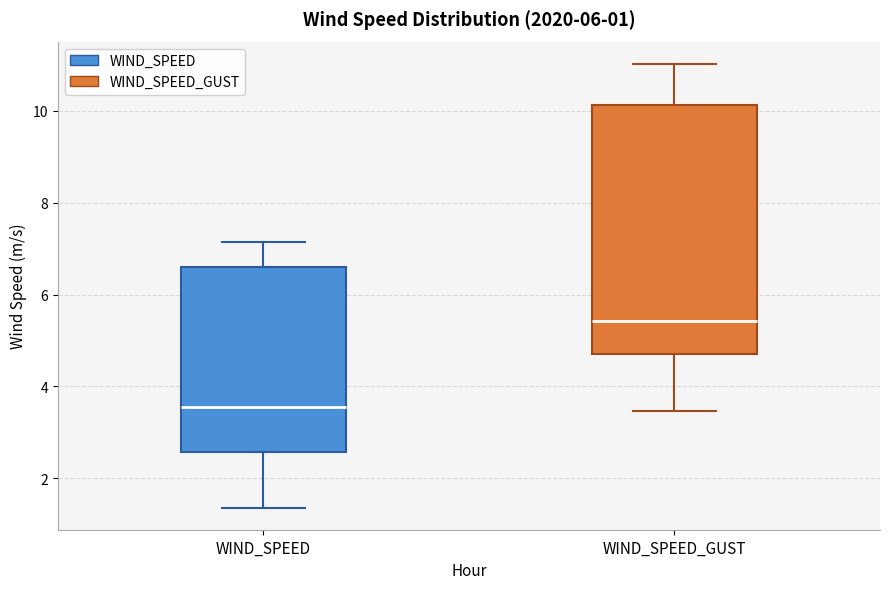

Which box is the tallest, from its lower edge to its upper edge?

WIND_SPEED_GUST